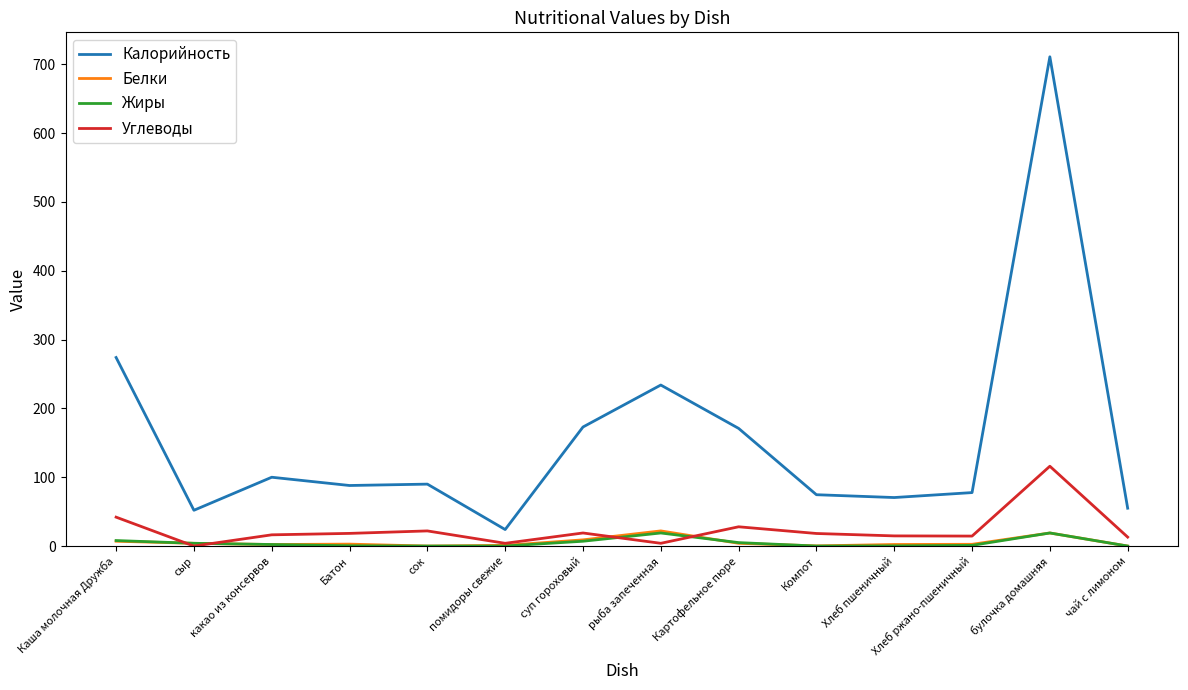

Which category has the highest value across all series?

булочка домашняя